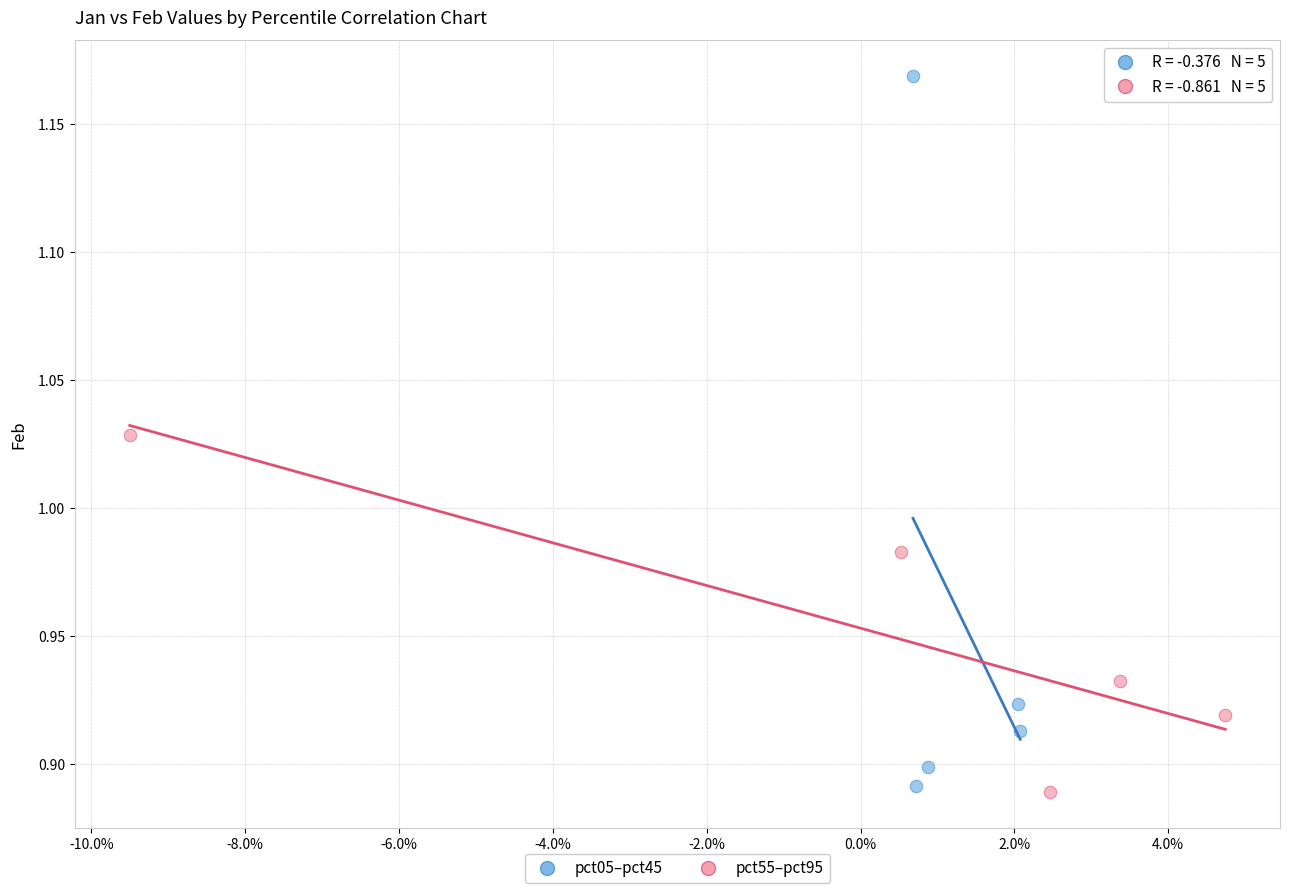

Which series has the largest Y range (max minus min)?

pct05–pct45